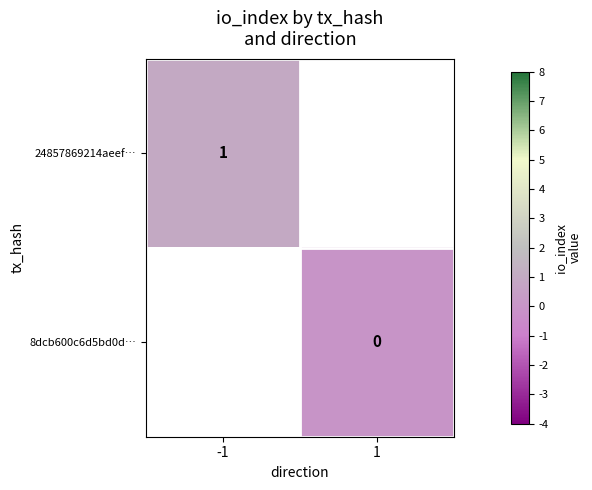

Between 1 and -1, which is larger?

-1